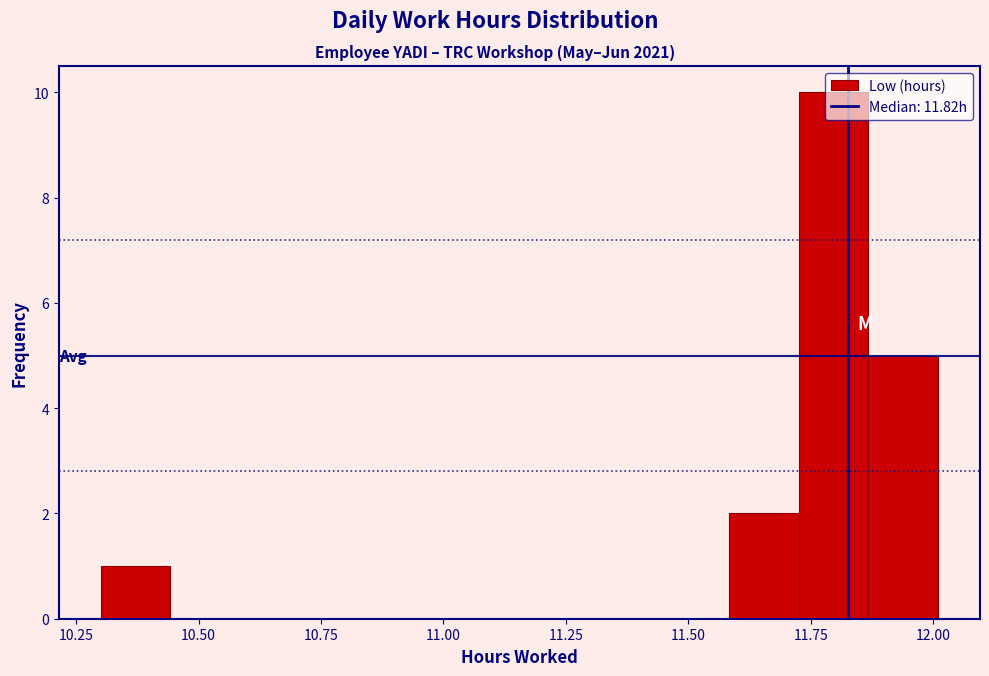

Read against the x-axis, roughly where is the centre of the tallest bar?

11.80